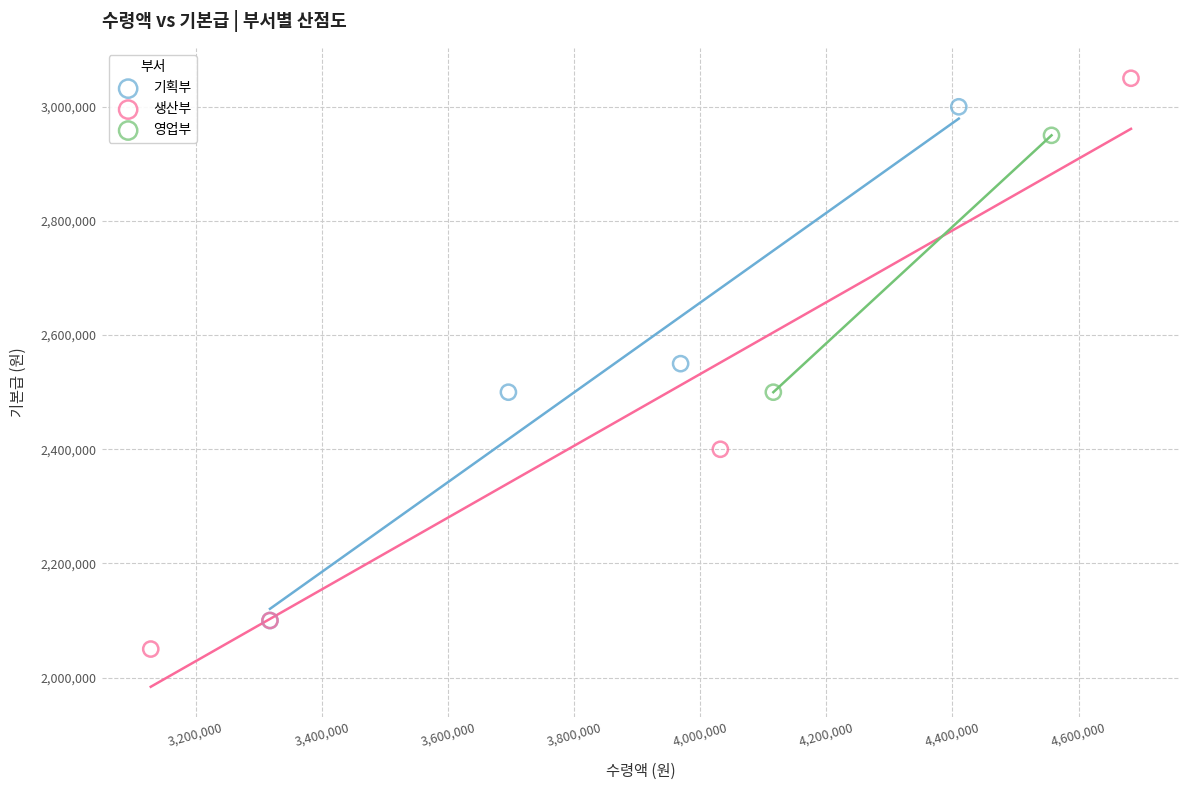

What are all the series names shown in the legend?

기획부, 생산부, 영업부